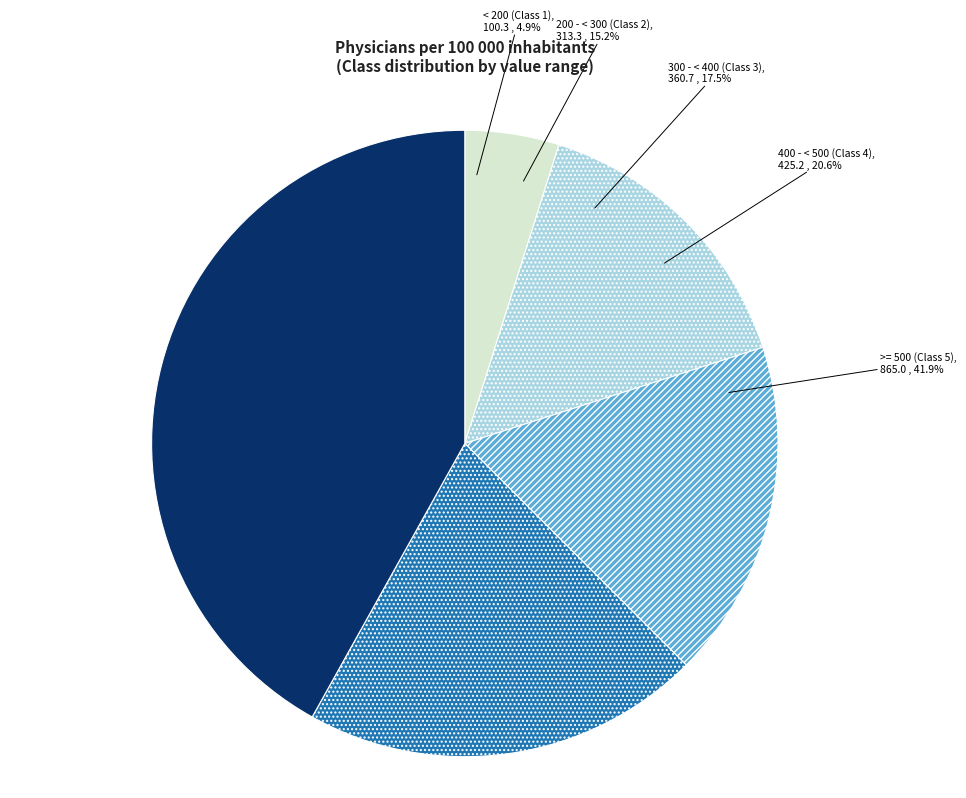

To the nearest percent, what is the difference between the largest and smallest slice percentages?

37%